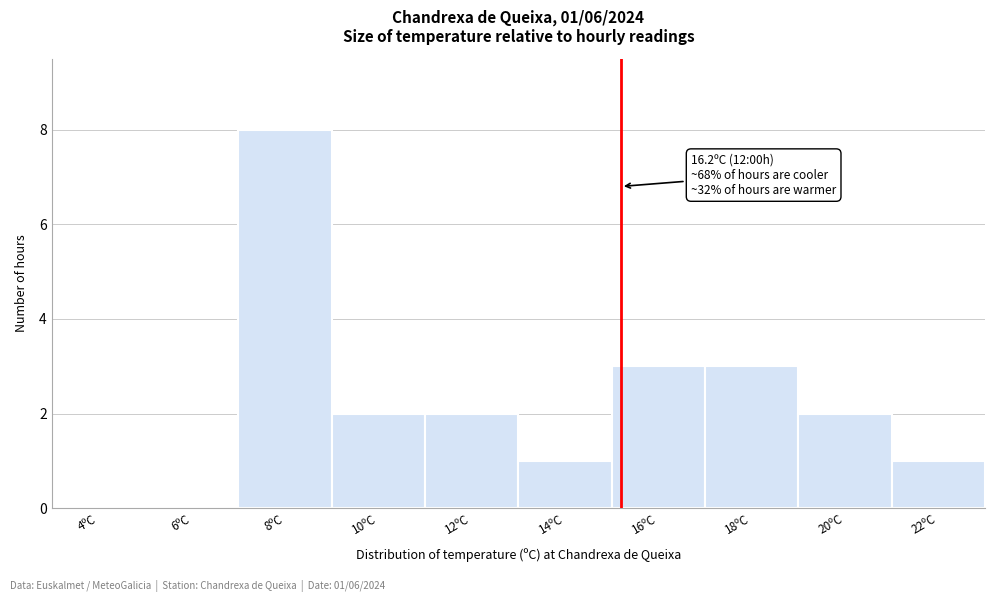

Reading left to right, extract all data points from this chart.

4ºC=0	6ºC=0	8ºC=8	10ºC=2	12ºC=2	14ºC=1	16ºC=3	18ºC=3	20ºC=2	22ºC=1